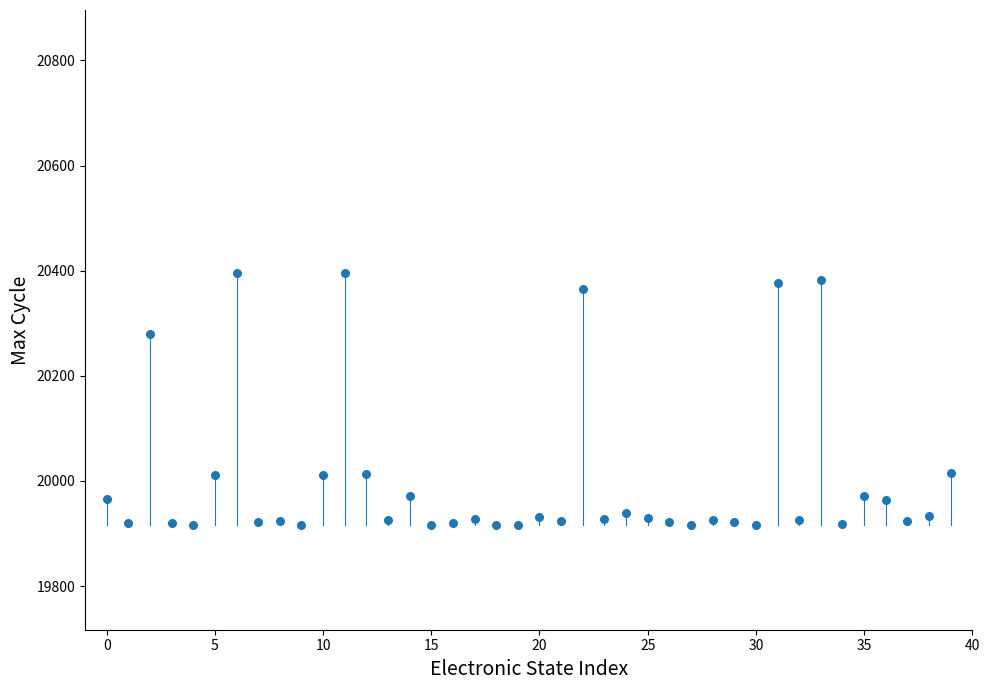

What Y value in the scatter plot is closest to 20156?

20280